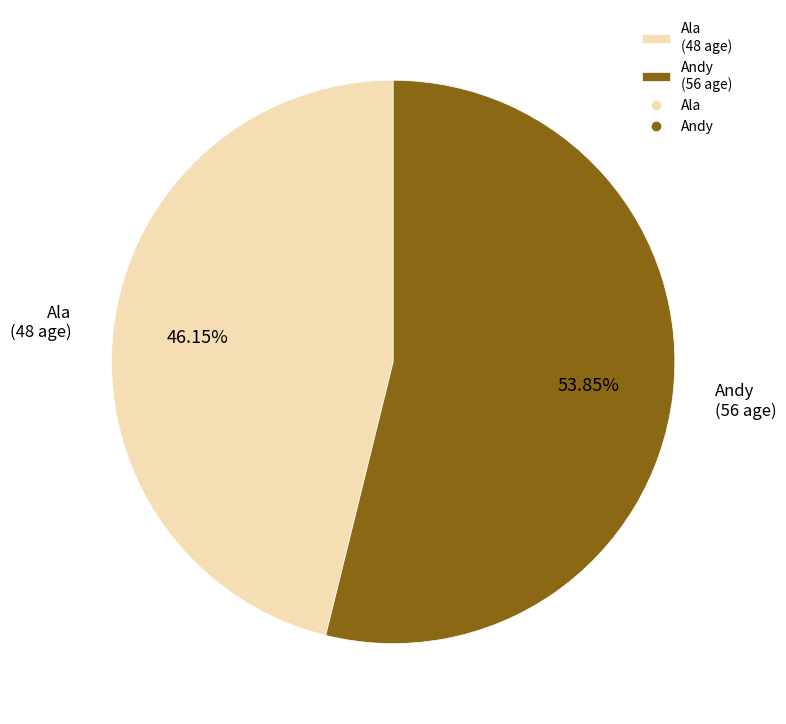

Which category has the biggest portion of the pie?

Andy